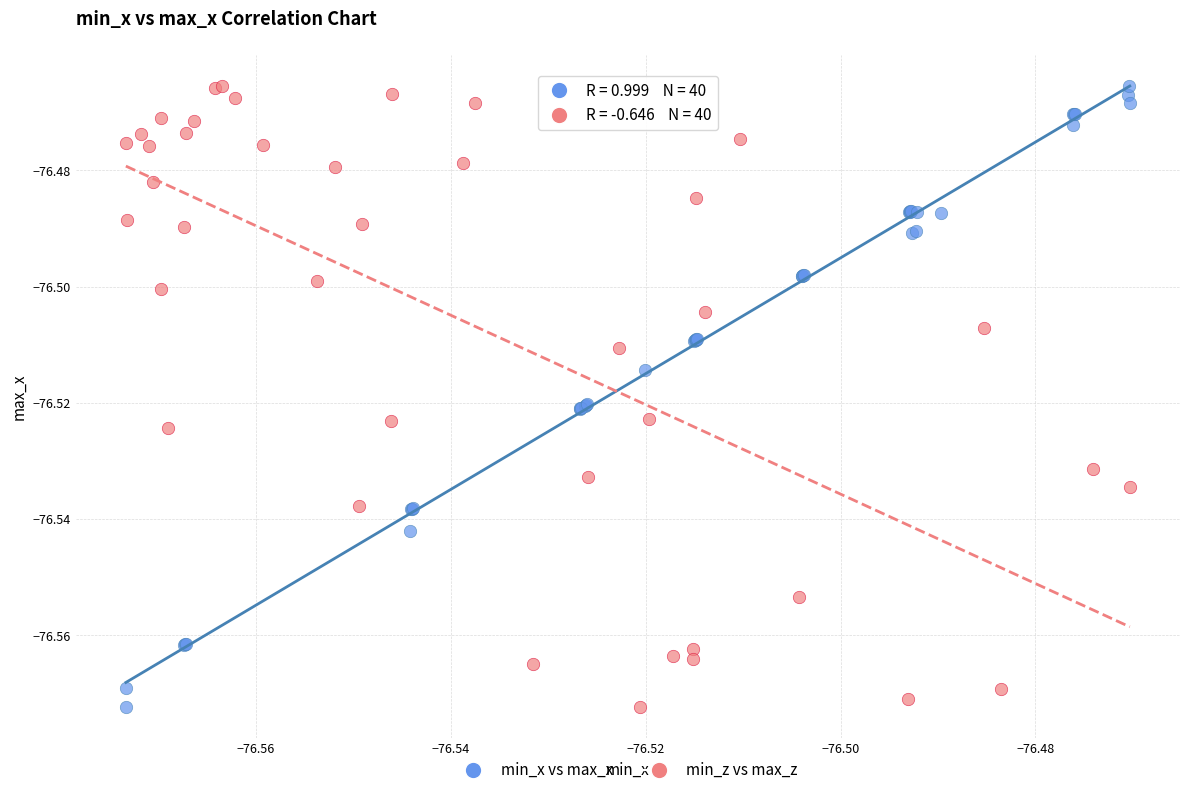

What are all the series names shown in the legend?

min_x vs max_x, min_z vs max_z